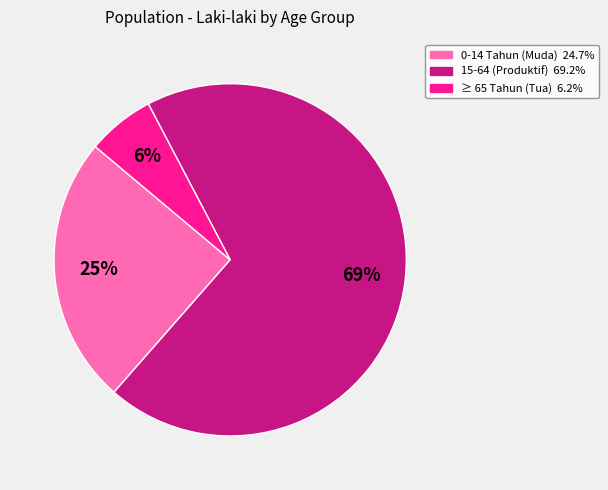

To the nearest percent, what is the combined percentage of ≥ 65 Tahun (Tua) and 15-64 (Produktif)?

75%